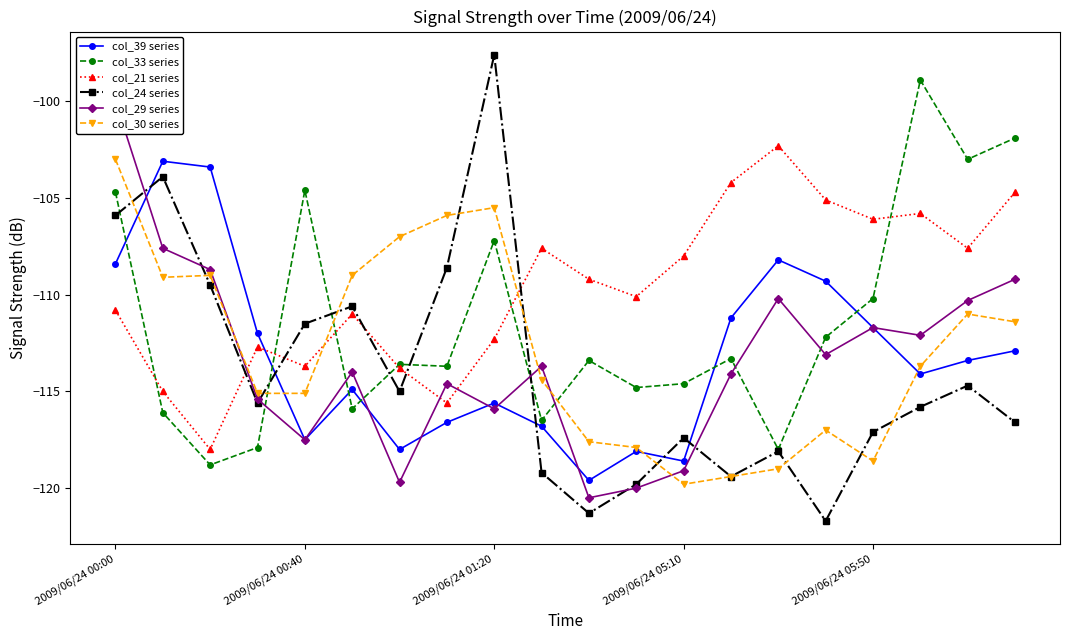

Between 9 and 11, which series saw the biggest shift?

col_29 series